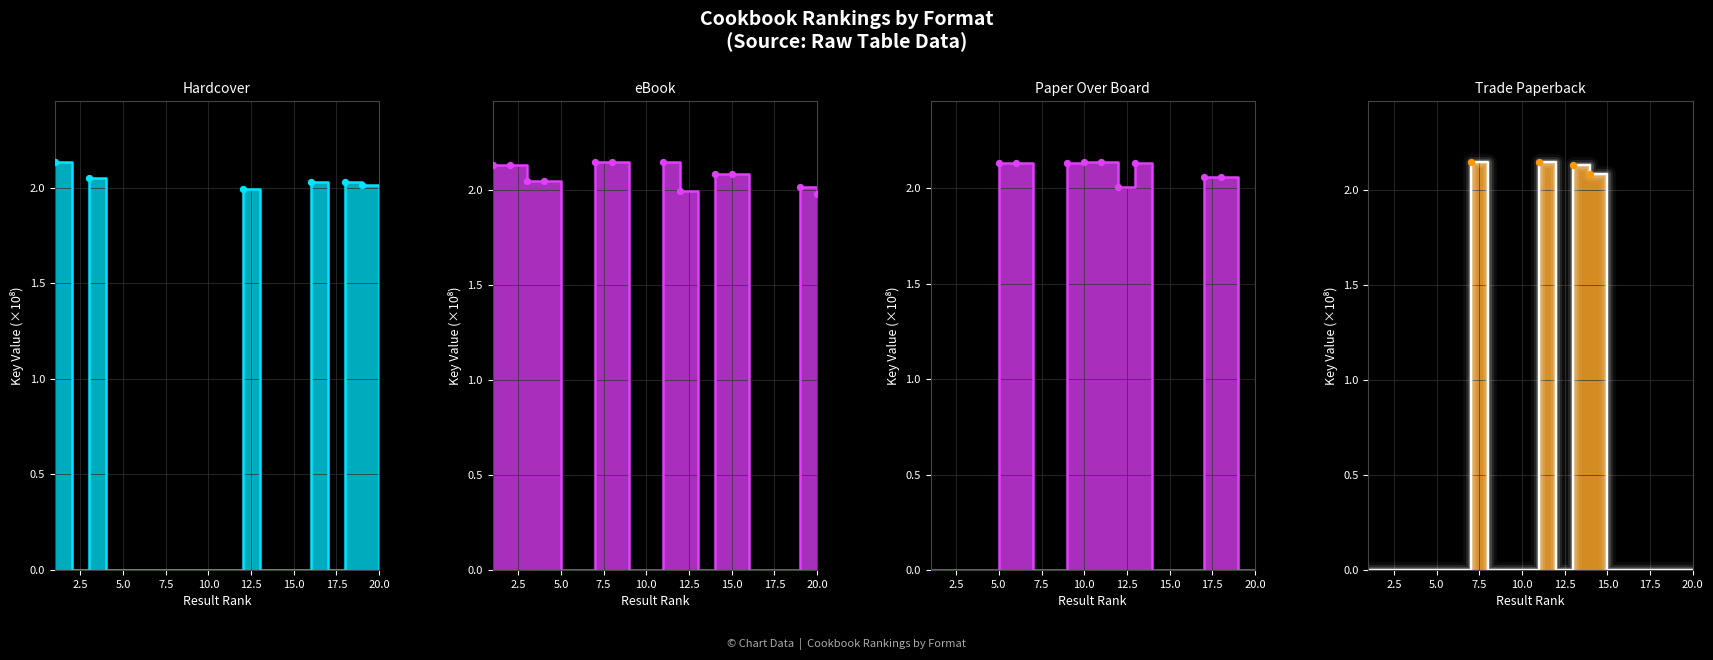

Which series contains the lowest Y value?

Hardcover